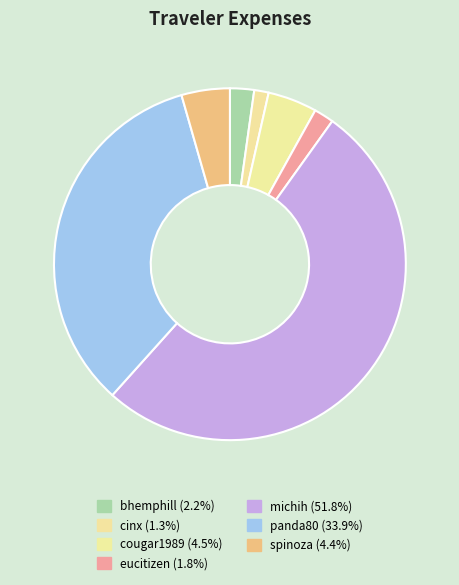

The eucitizen slice represents 2% of the pie. True or false?

True